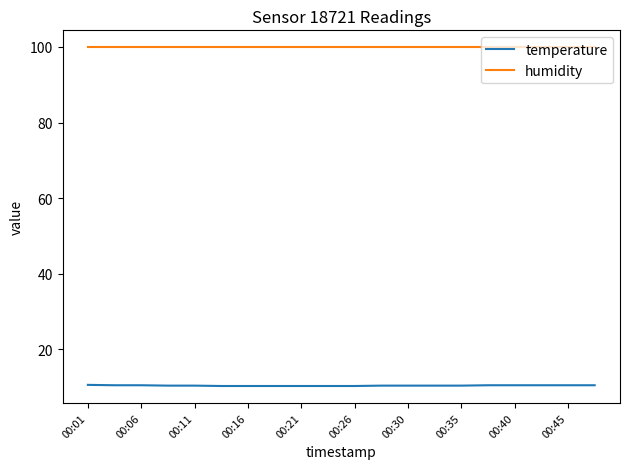

Which series has the largest range (max minus min)?

temperature